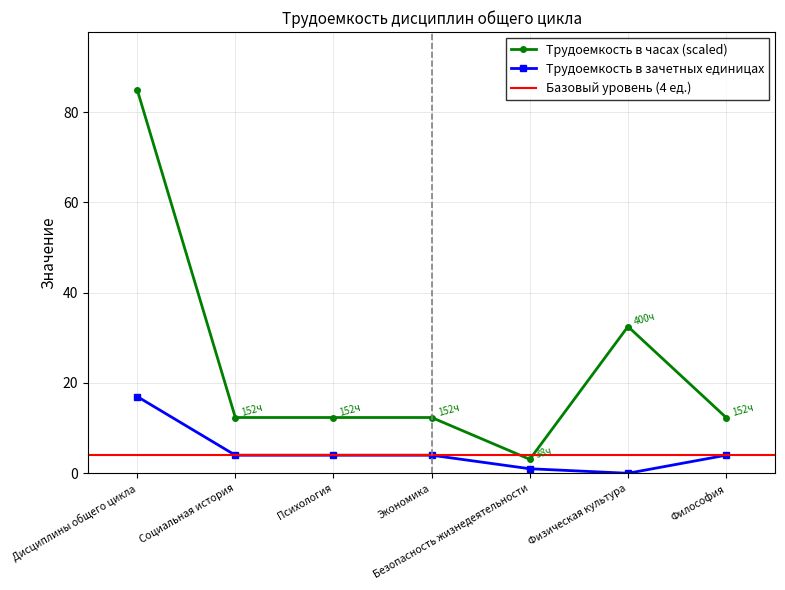

What is the label of the 3rd point from the left?

Психология